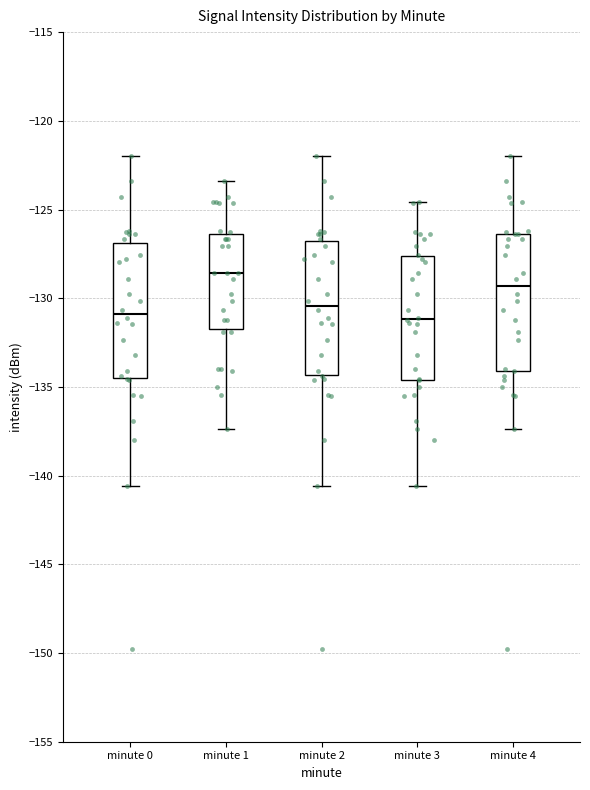

Which box's median line is the highest?

minute 1